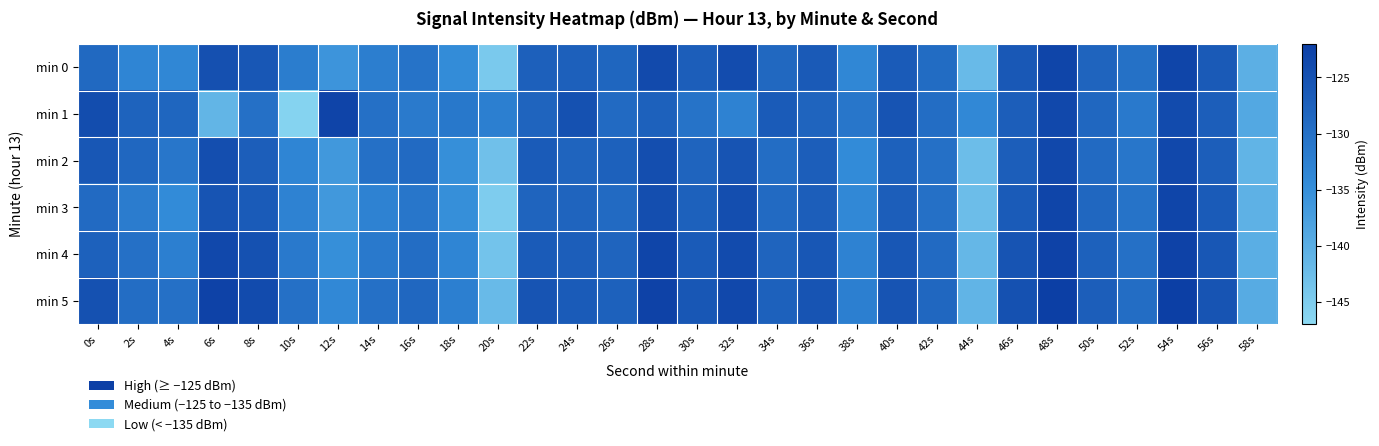

At which category is the sum across all series the highest?

48s